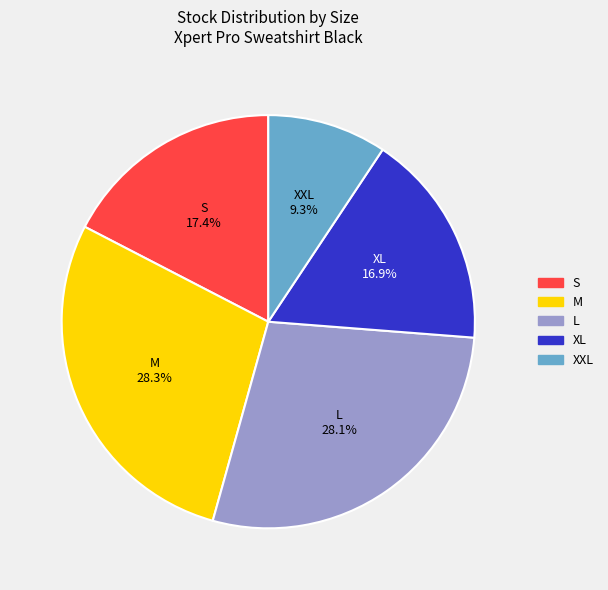

What is the smallest slice in the pie chart?

XXL